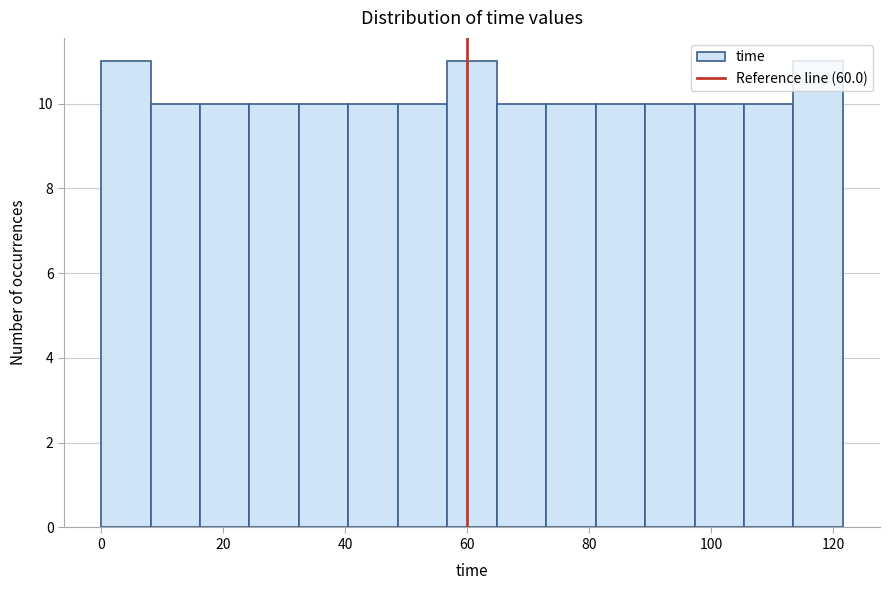

Reading left to right, list every bar in this chart as the range it spans on the x-axis followed by its height. Neither the bar edges nor the heights are printed on the chart, so give them approximately, as read against the axes.

0 to 8: 11
8 to 16: 10
16 to 24: 10
24 to 32: 10
32 to 40: 10
40 to 48: 10
48 to 56: 10
56 to 64: 11
64 to 72: 10
72 to 82: 10
82 to 90: 10
90 to 98: 10
98 to 106: 10
106 to 114: 10
114 to 122: 11